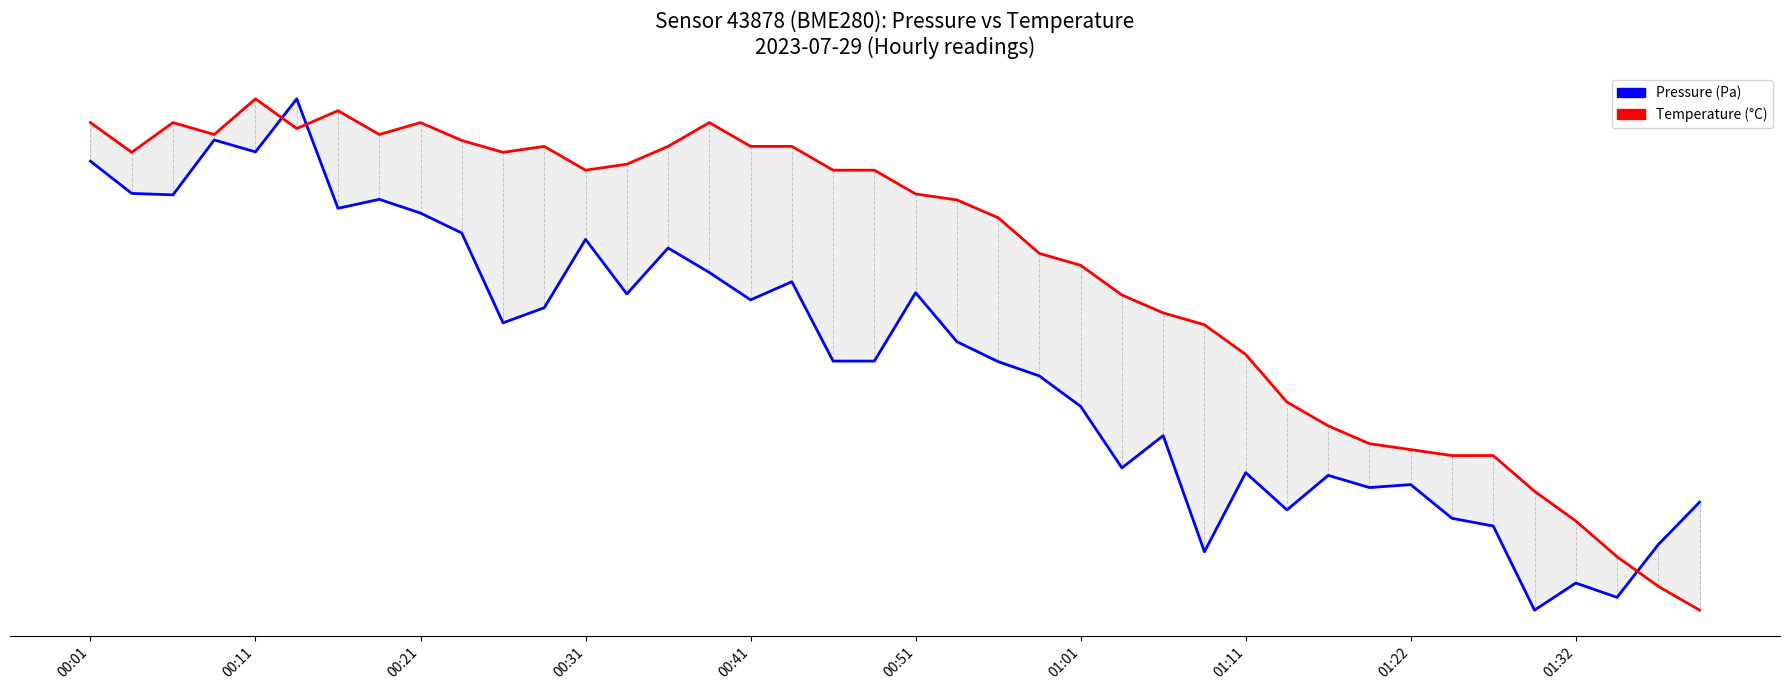

What is the sum of all Temperature values?

2696.5